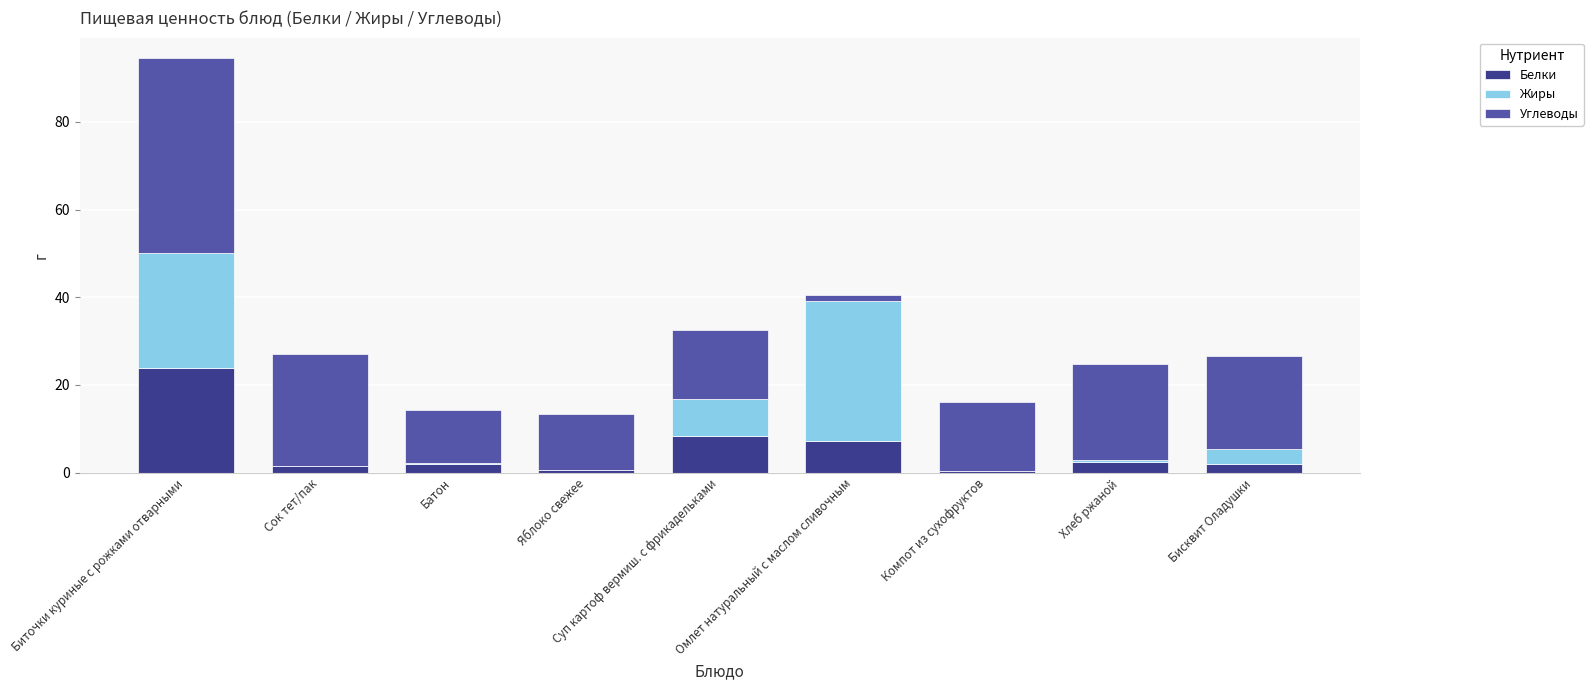

What is the maximum value for Белки?

23.9